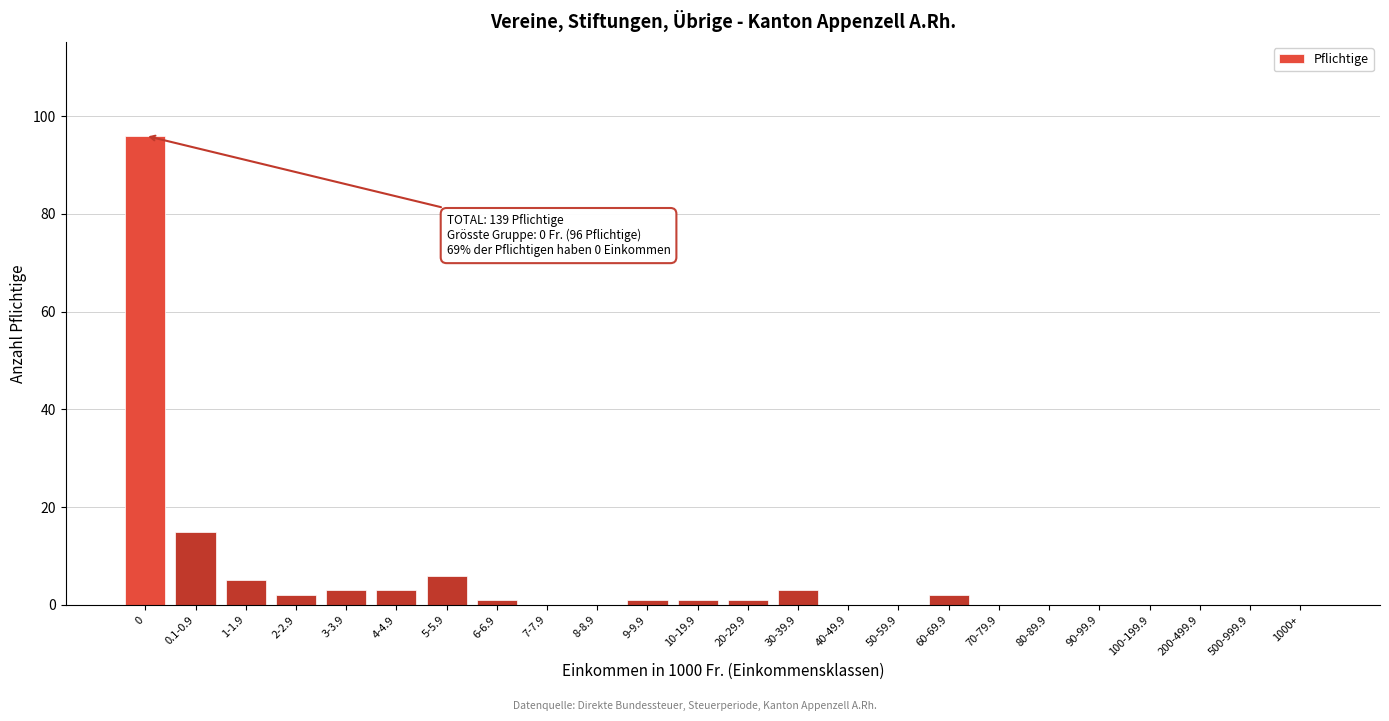

Reading left to right, extract all data points from this chart.

0=96	0.1-0.9=15	1-1.9=5	2-2.9=2	3-3.9=3	4-4.9=3	5-5.9=6	6-6.9=1	7-7.9=0	8-8.9=0	9-9.9=1	10-19.9=1	20-29.9=1	30-39.9=3	40-49.9=0	50-59.9=0	60-69.9=2	70-79.9=0	80-89.9=0	90-99.9=0	100-199.9=0	200-499.9=0	500-999.9=0	1000+=0